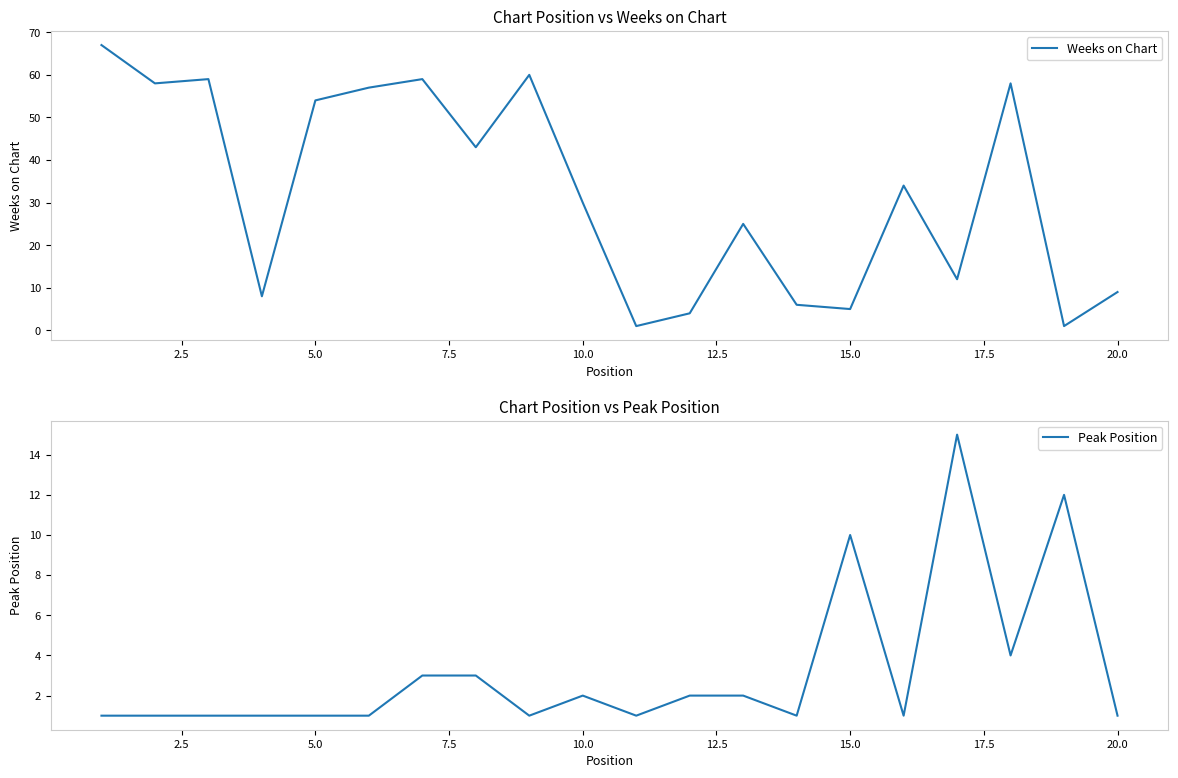

True or false: Peak Position and Weeks on Chart intersect in this chart.

True